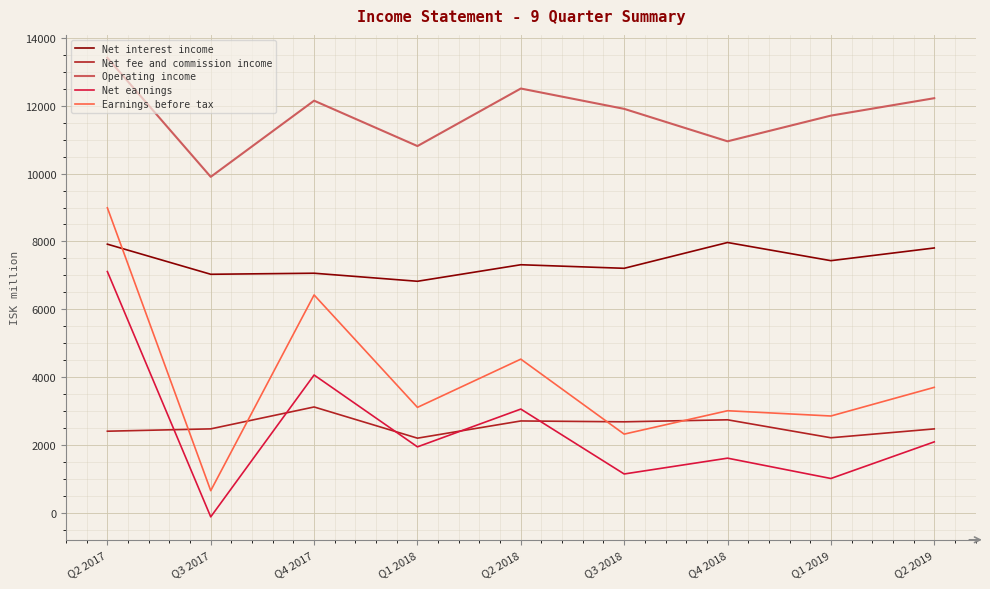

Which series has the largest range (max minus min)?

Earnings before tax